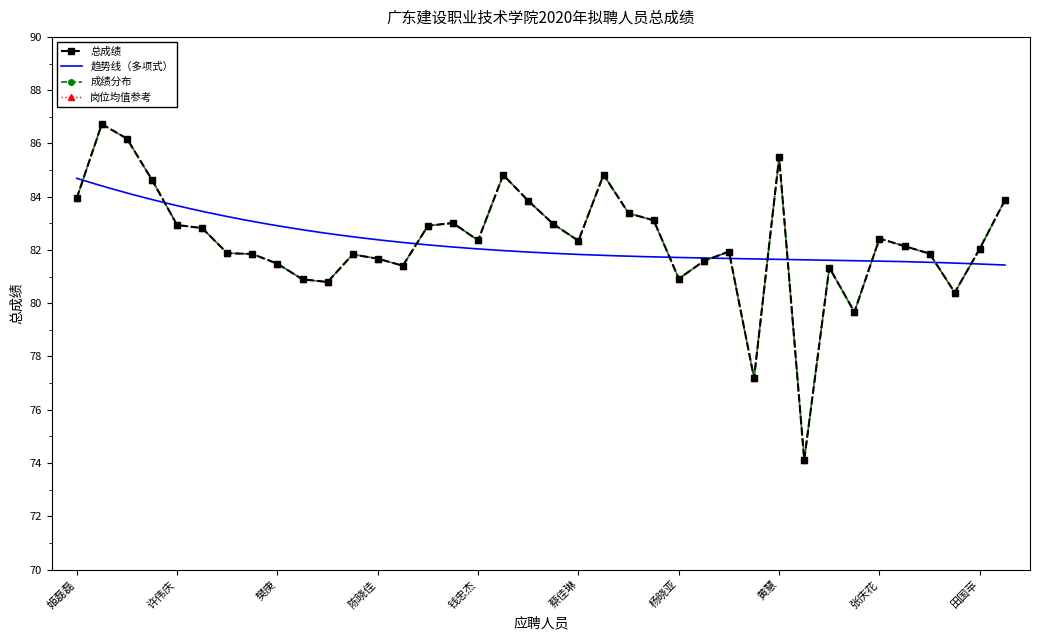

Reading left to right, what are all the values shown in this chart?

83.9	86.7	86.2	84.6	82.9	82.8	81.9	81.8	81.5	80.9	80.8	81.8	81.7	81.4	82.9	83.0	82.4	84.8	83.8	83.0	82.3	84.8	83.4	83.1	80.9	81.6	81.9	77.2	85.5	74.1	81.3	79.7	82.4	82.1	81.9	80.4	82.0	83.9